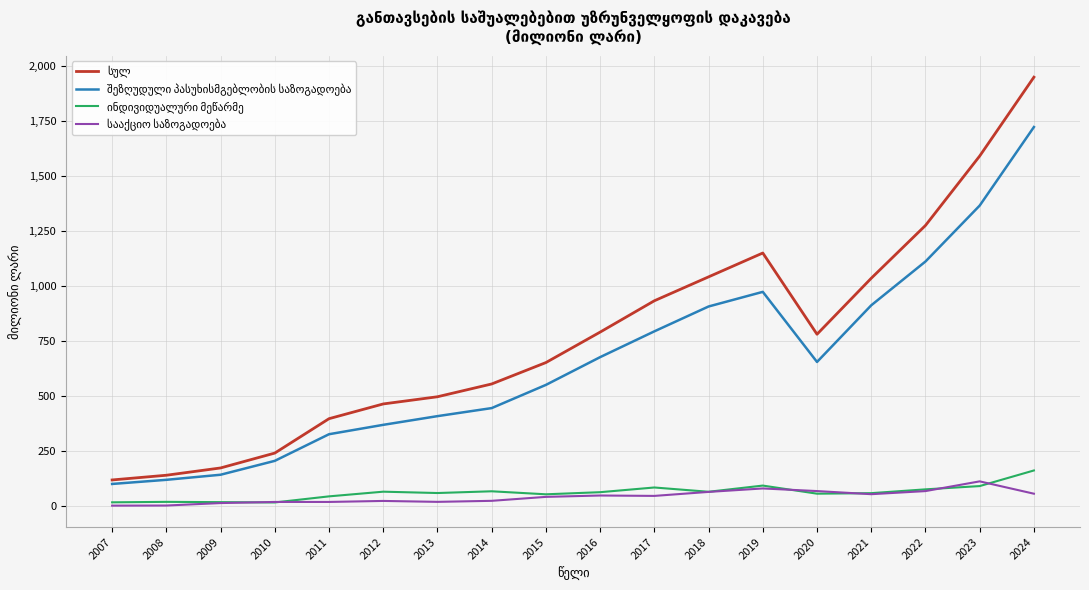

What is the maximum value shown in the chart?

1951.1